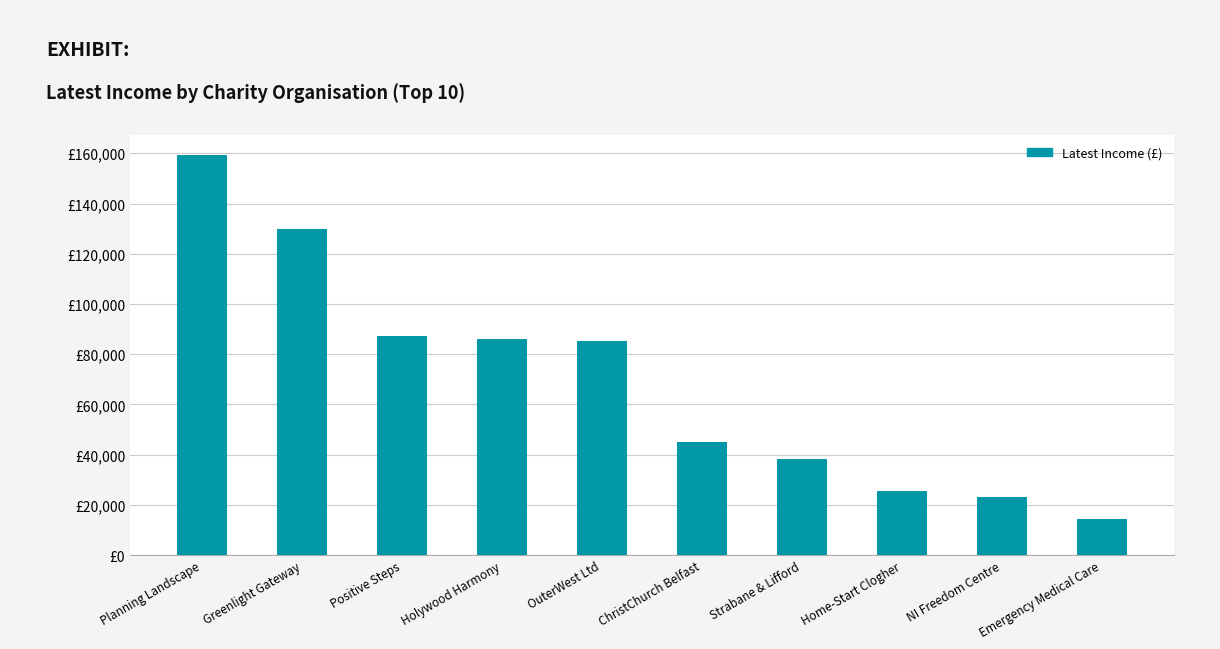

Are the bars horizontal?

No